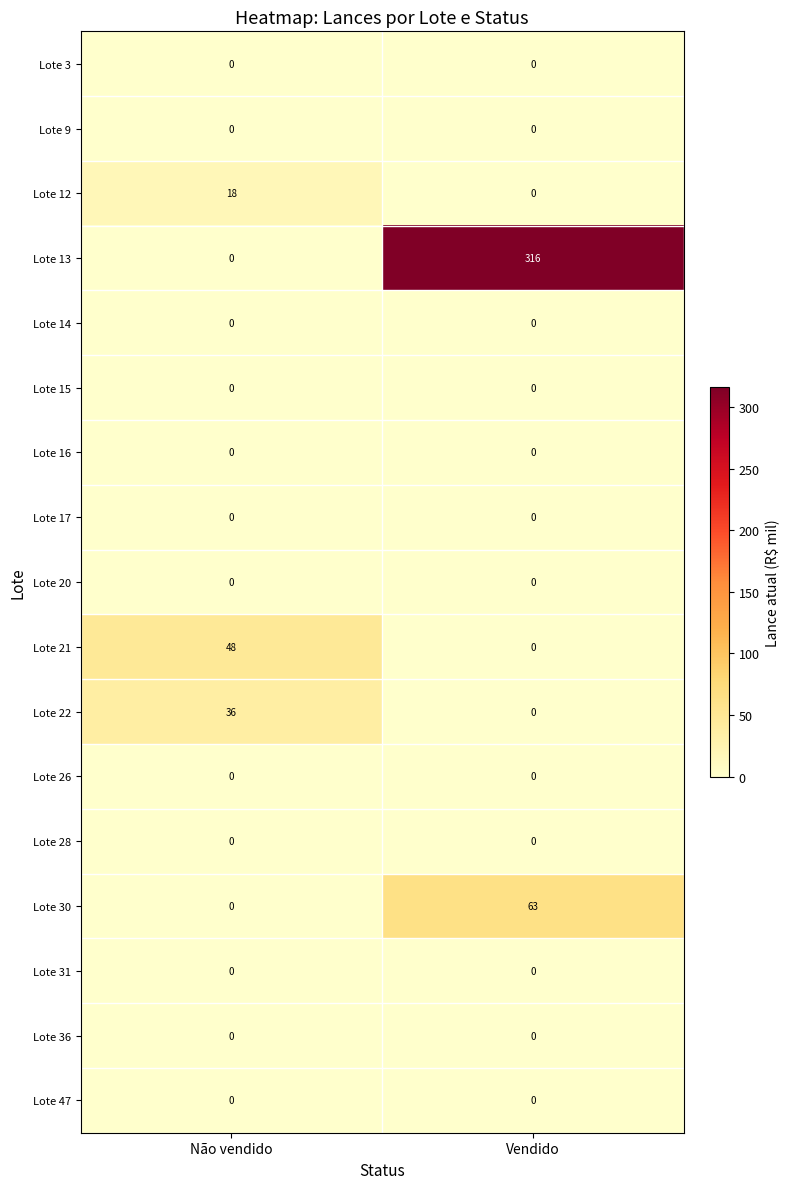

List the labels in order of Lote 21 value, smallest first.

Vendido, Não vendido